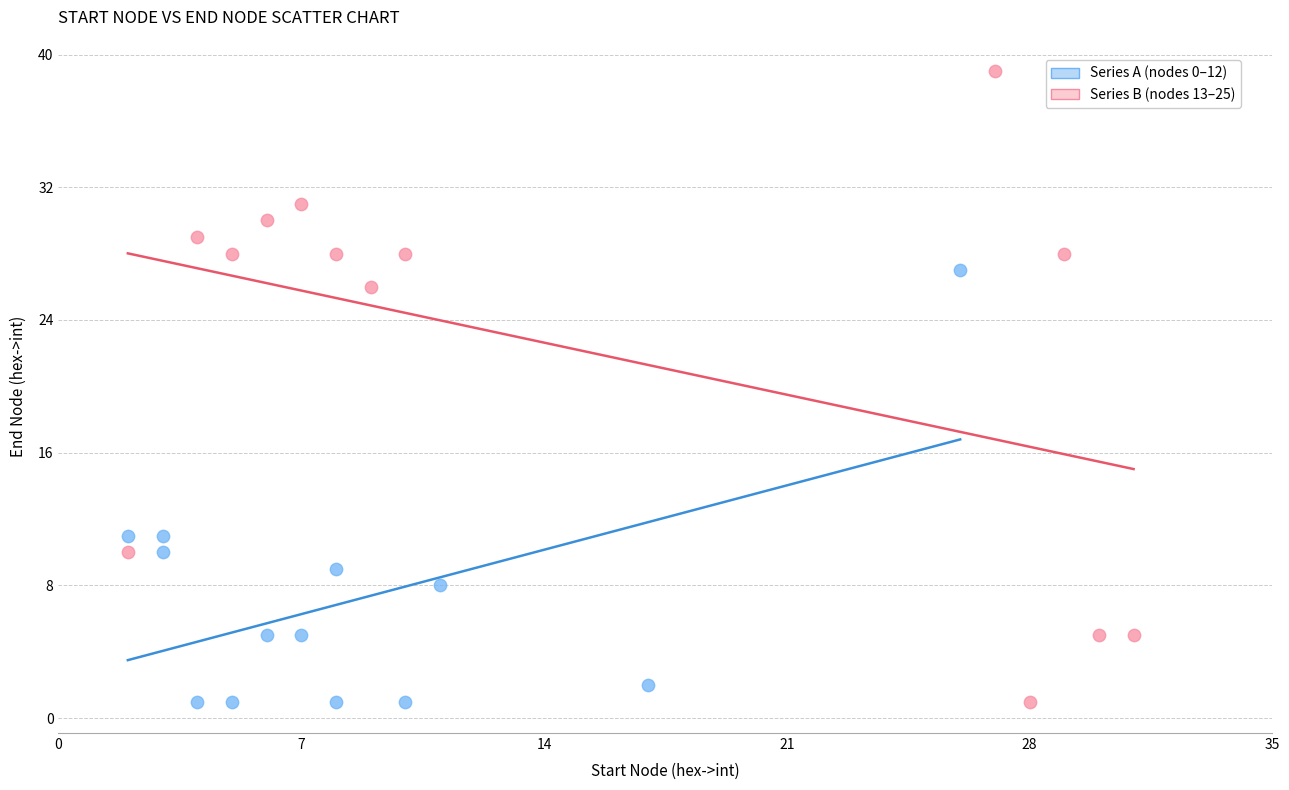

Which series has the largest Y range (max minus min)?

Series B (nodes 13–25)